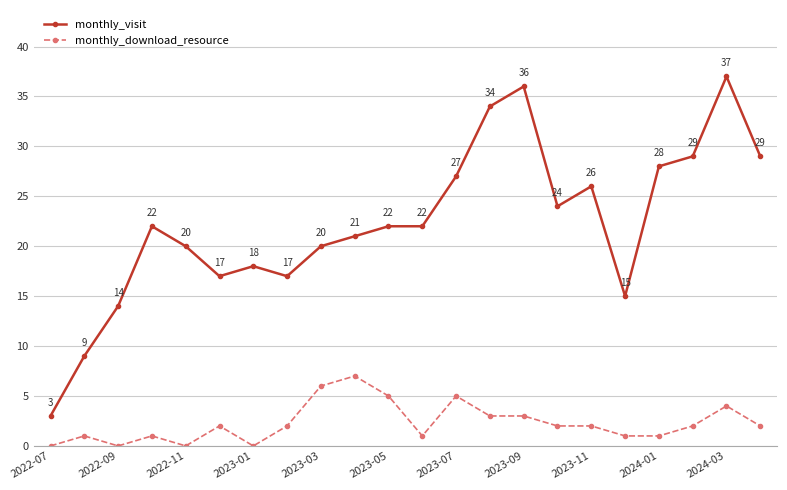

Count the monthly_download_resource values in the range 1 to 3.

13